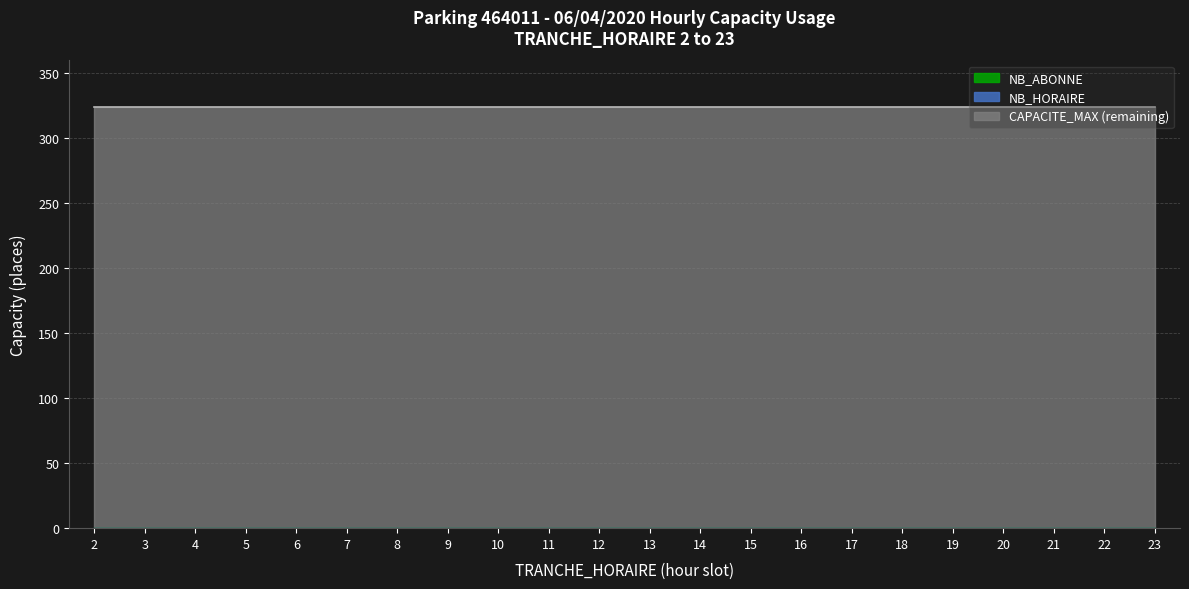

What is the spread (max minus min) of values at 5?

324